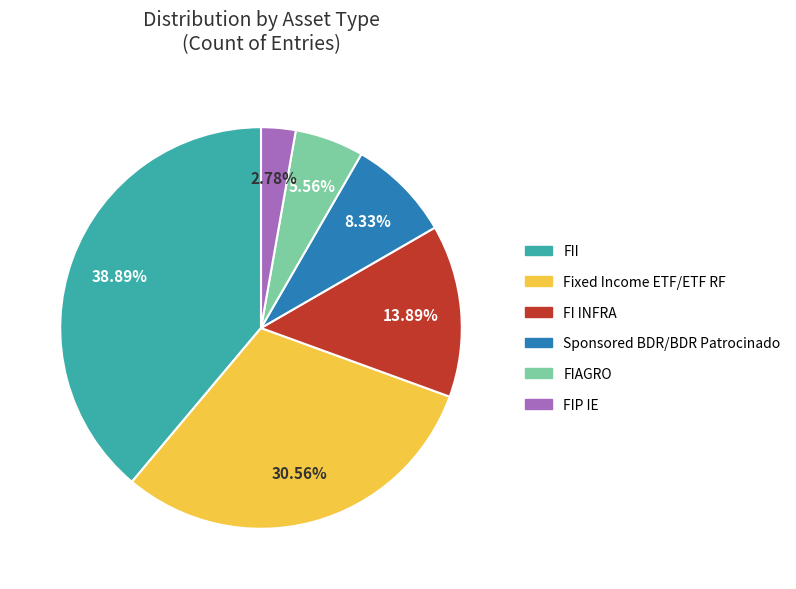

Is the sum of Sponsored BDR/BDR Patrocinado and FIAGRO greater than half?

No